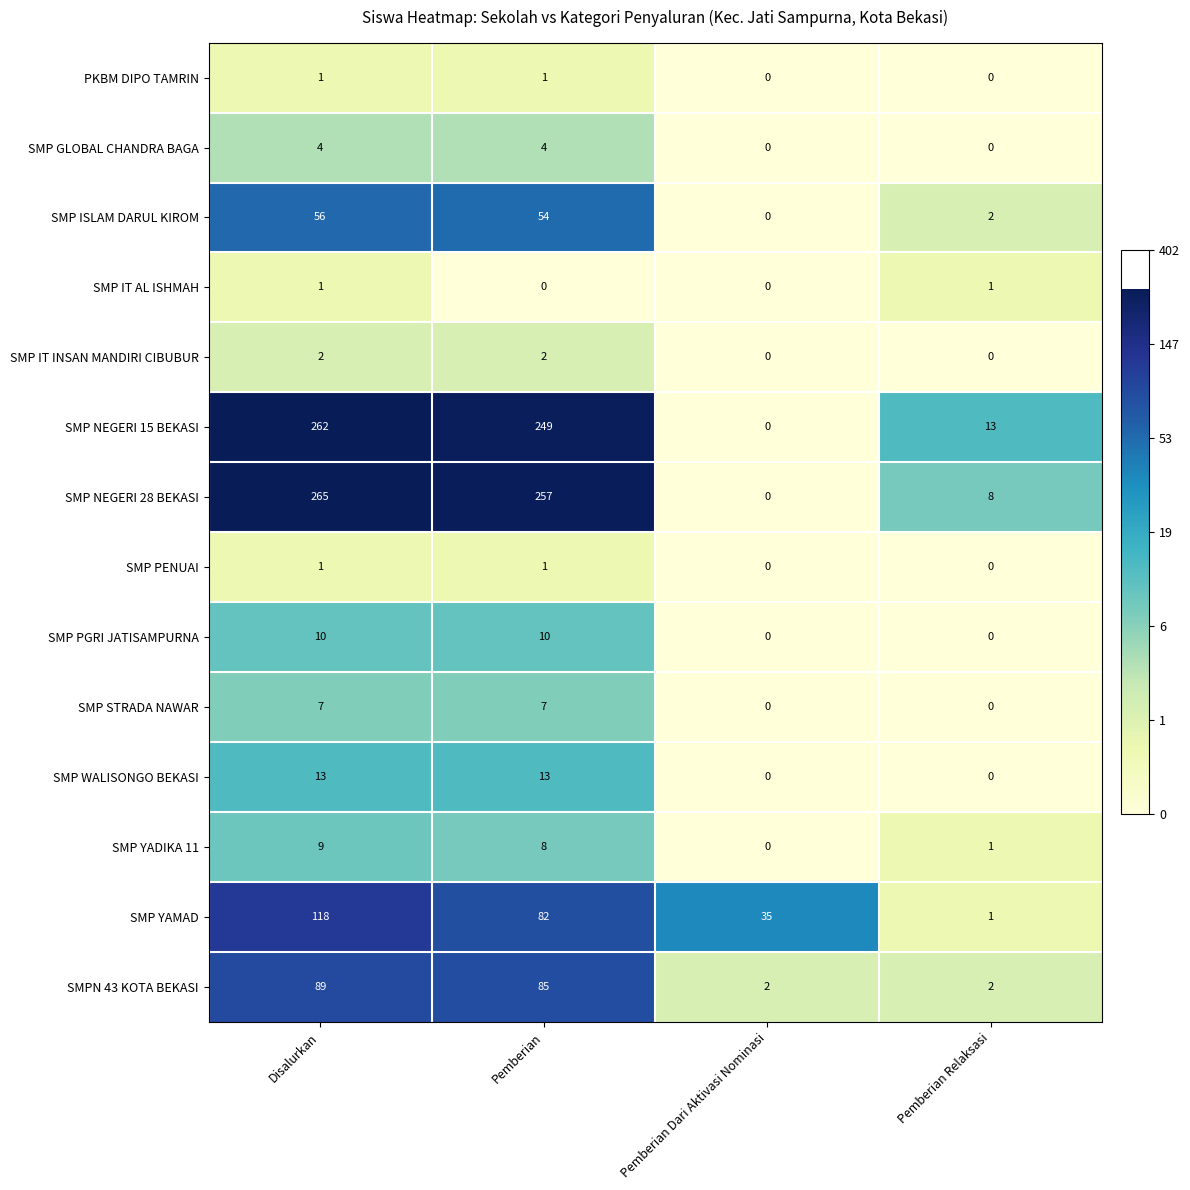

The value of SMP PGRI JATISAMPURNA at Pemberian Relaksasi is -3. True or false?

False